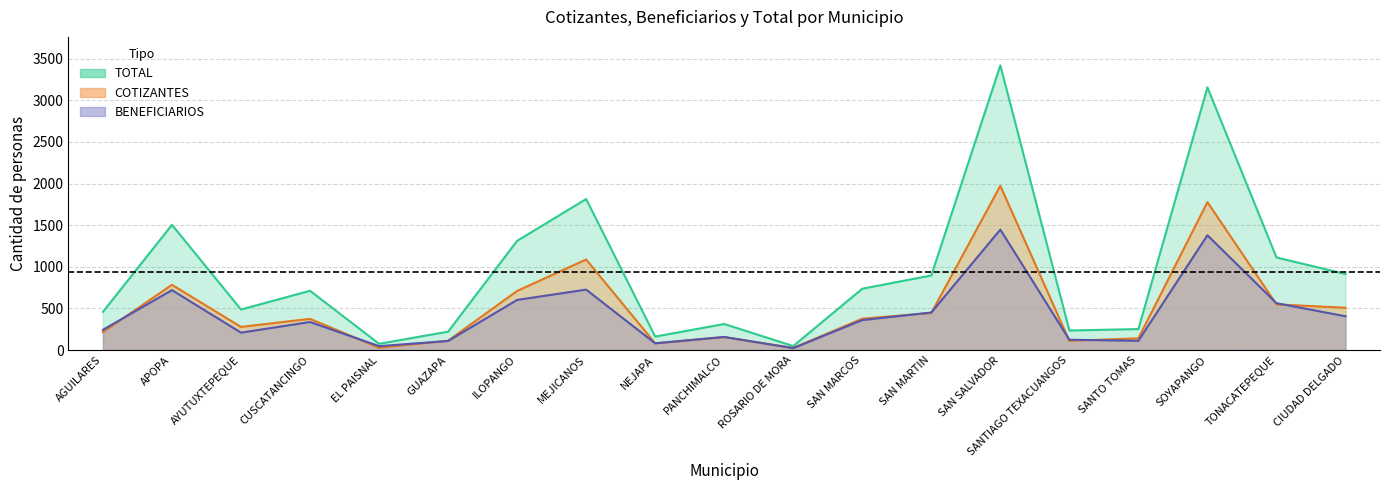

At how many categories does at least one series exceed 1762?

3